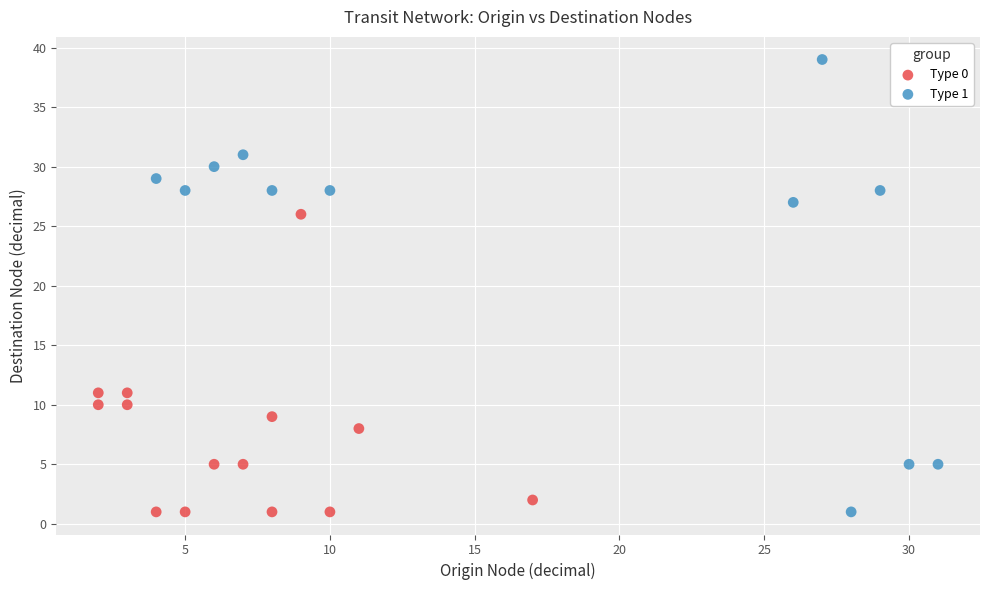

Which series has the widest spread of Y values?

Type 1